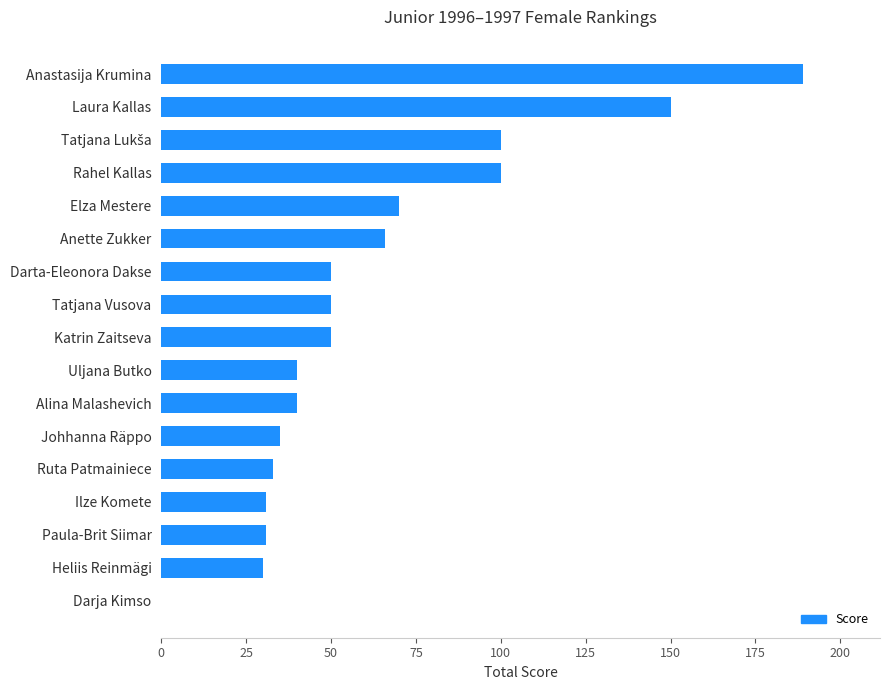

The chart shows a value of 66 at Anette Zukker. True or false?

True